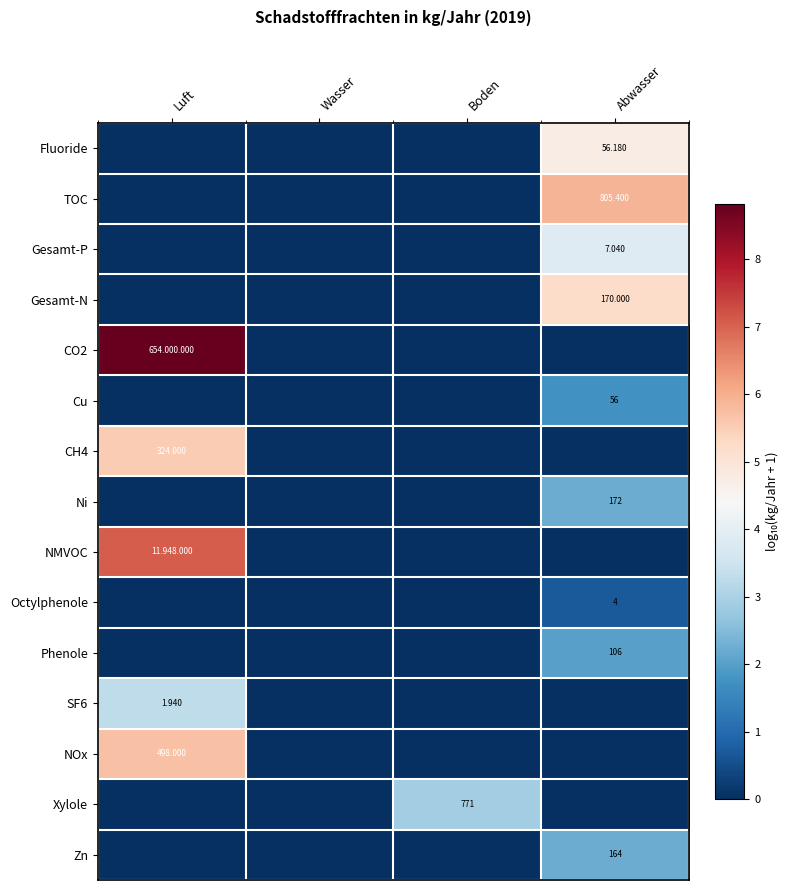

Is the value of Zn at Luft greater than the value of Xylole at Wasser?

No